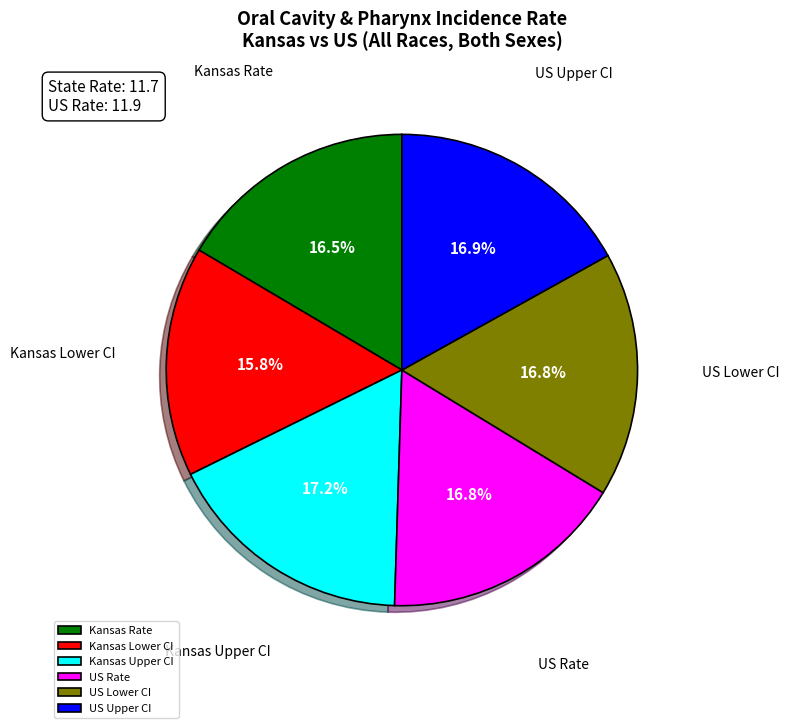

Approximately how many times larger is the value at US Upper CI compared to Kansas Lower CI?

1.1